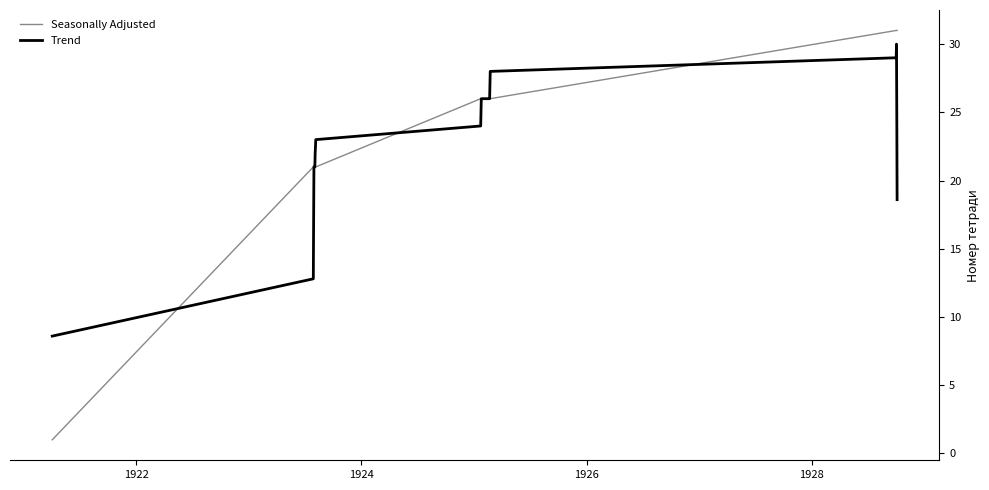

What is the minimum value shown in the chart?

1.0